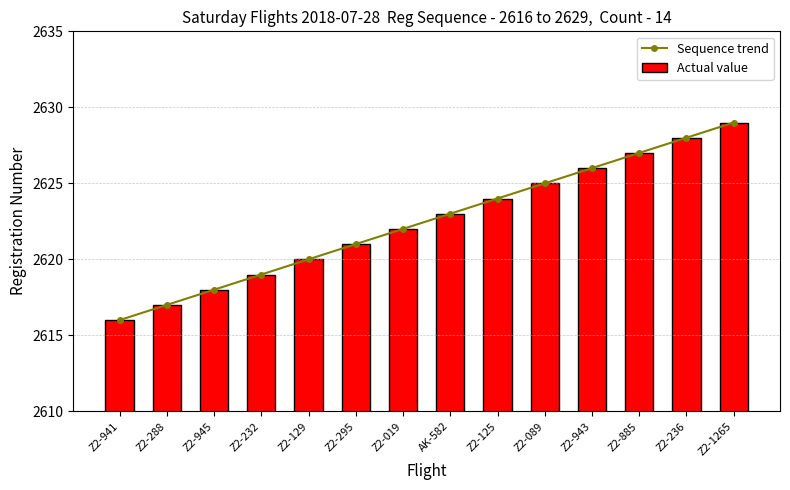

Reading left to right, extract all data points from this chart.

Sequence trend: Z2-941=2616	Z2-288=2617	Z2-945=2618	Z2-232=2619	Z2-129=2620	Z2-295=2621	Z2-019=2622	AK-582=2623	Z2-125=2624	Z2-089=2625	Z2-943=2626	Z2-885=2627	Z2-236=2628	Z2-1265=2629
Actual value: Z2-941=2616	Z2-288=2617	Z2-945=2618	Z2-232=2619	Z2-129=2620	Z2-295=2621	Z2-019=2622	AK-582=2623	Z2-125=2624	Z2-089=2625	Z2-943=2626	Z2-885=2627	Z2-236=2628	Z2-1265=2629